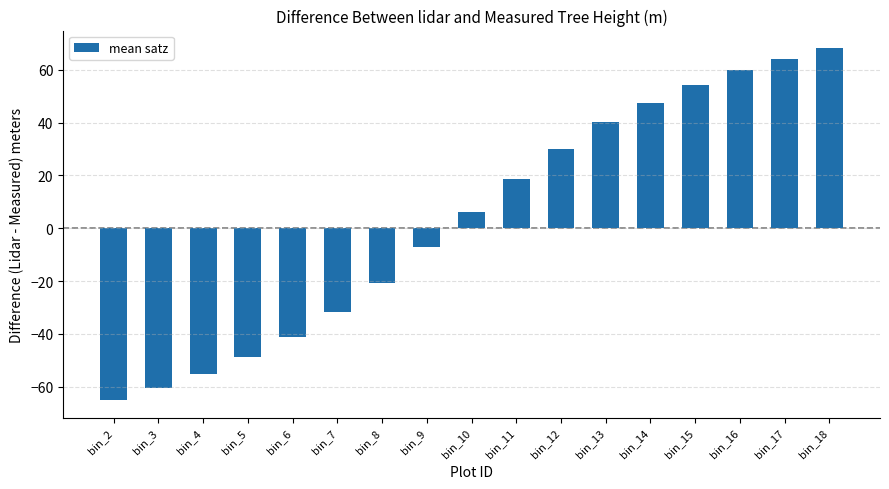

Rank the categories by value from lowest to highest.

bin_2, bin_3, bin_4, bin_5, bin_6, bin_7, bin_8, bin_9, bin_10, bin_11, bin_12, bin_13, bin_14, bin_15, bin_16, bin_17, bin_18